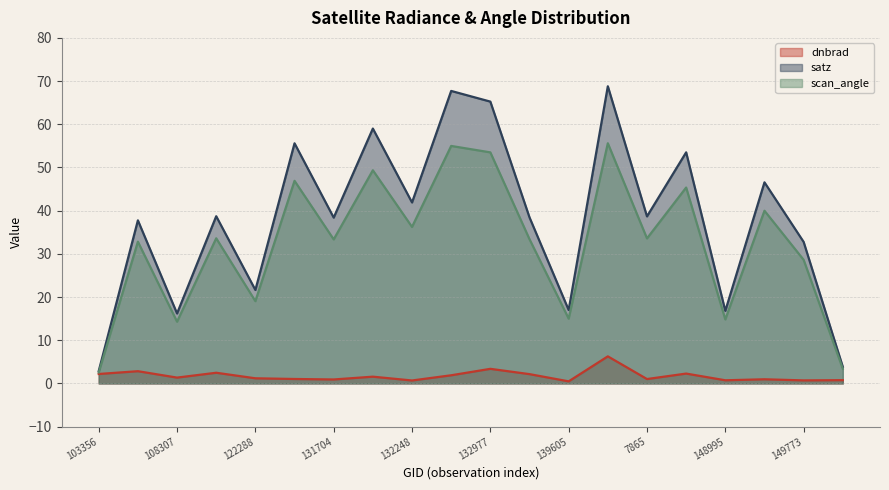

How many categories are shown in the chart?

20